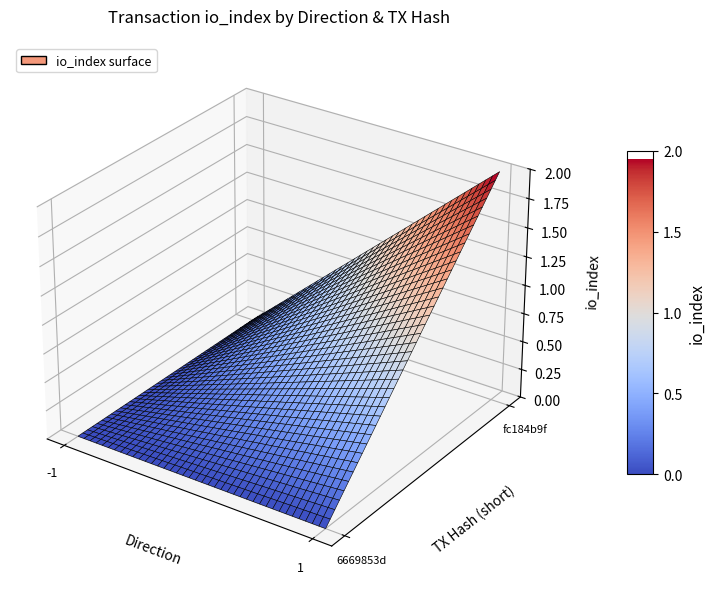

What is the sum of the fc184b9f values at io_index and direction?

3